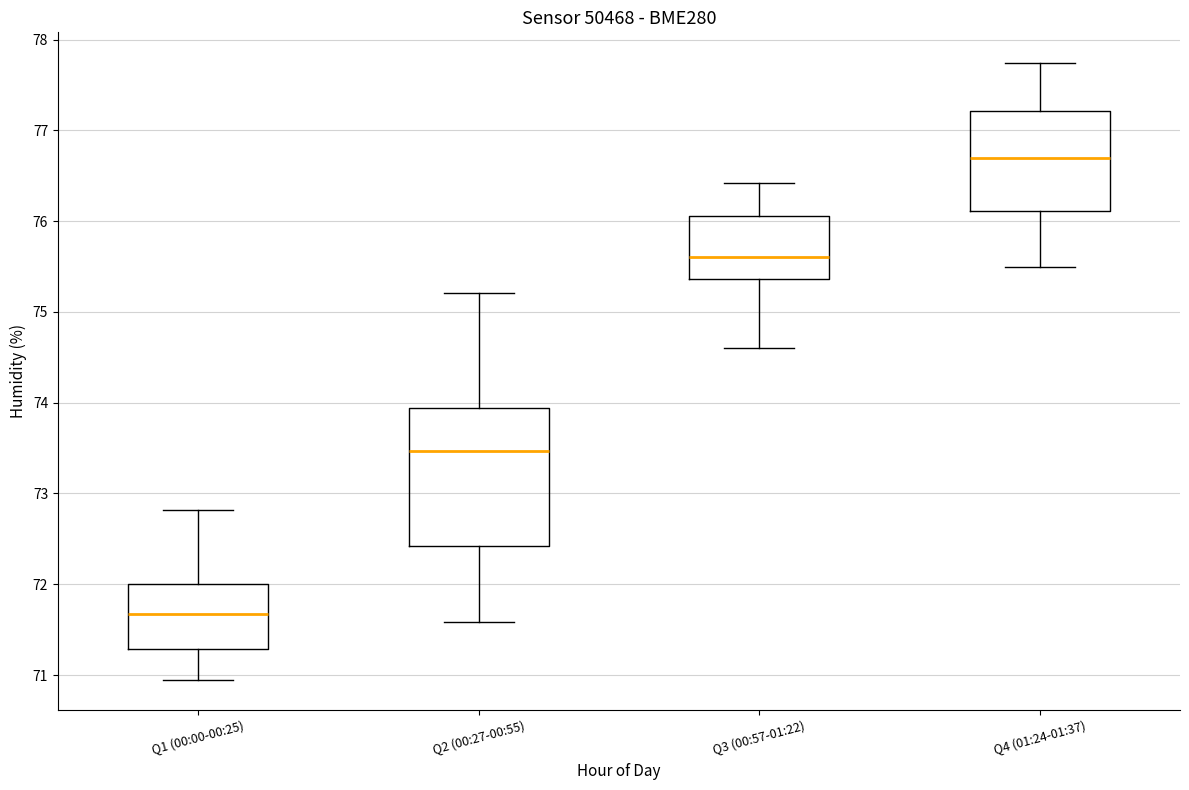

Reading left to right, transcribe this box plot: for each box, give where its median line is, the range the box spans, and where its two whiskers end, as read against the y-axis. The values are not printed on the chart, so give them approximately, as read against the axis.

Q1 (00:00-00:25): median 71.7, box 71.3 to 72.0, whiskers 71.0 to 72.8
Q2 (00:27-00:55): median 73.5, box 72.4 to 73.9, whiskers 71.6 to 75.2
Q3 (00:57-01:22): median 75.6, box 75.4 to 76.1, whiskers 74.6 to 76.4
Q4 (01:24-01:37): median 76.7, box 76.1 to 77.2, whiskers 75.5 to 77.7